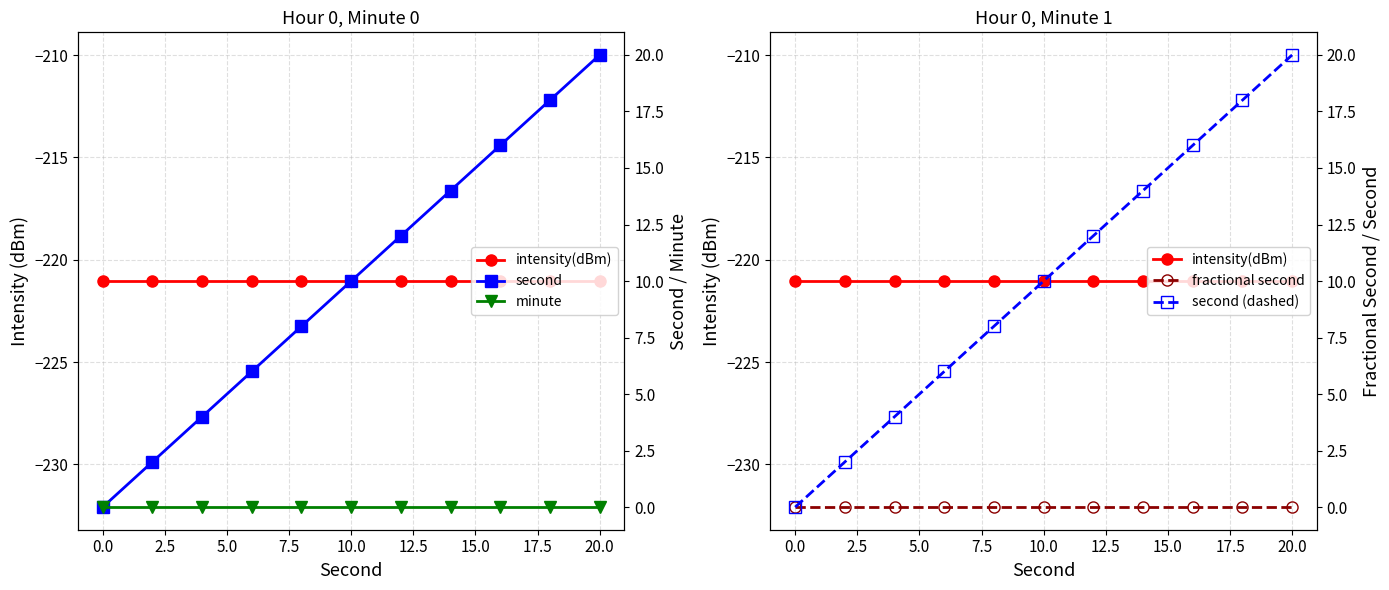

True or false: intensity(dBm) and minute cross at least once.

False